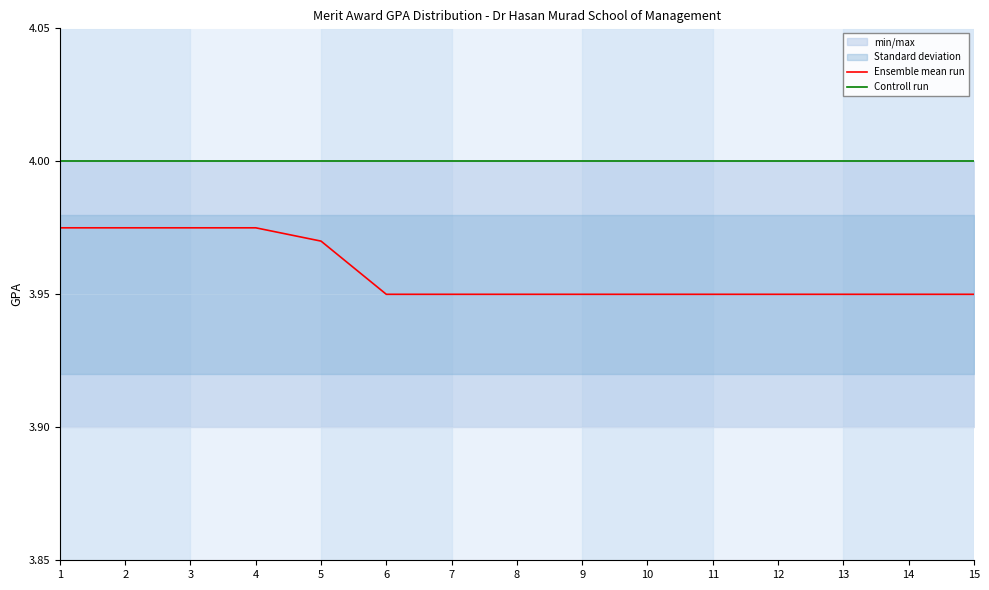

The value of Ensemble mean run at 11 is 4.0. True or false?

True